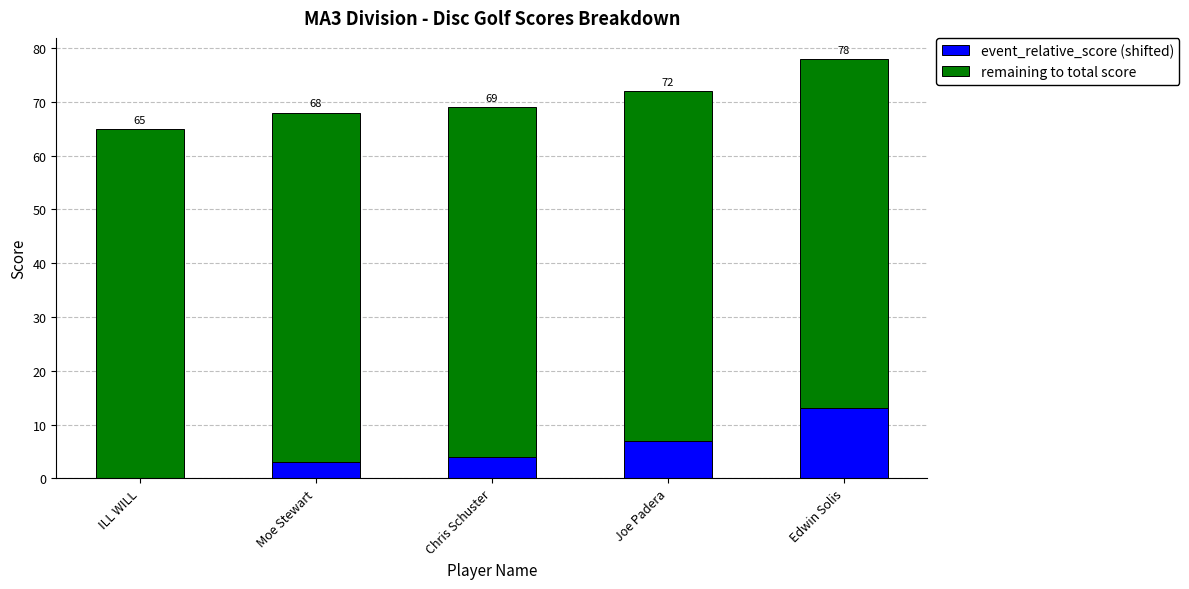

Are the bars horizontal?

No